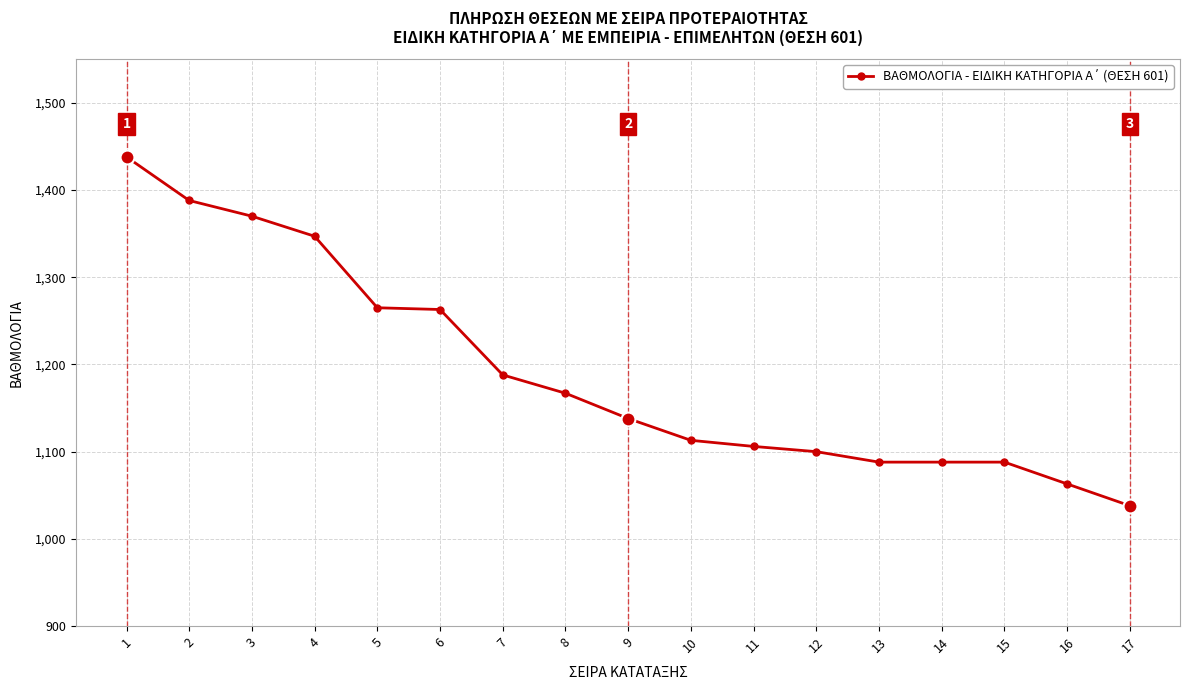

What is the average value?

1191